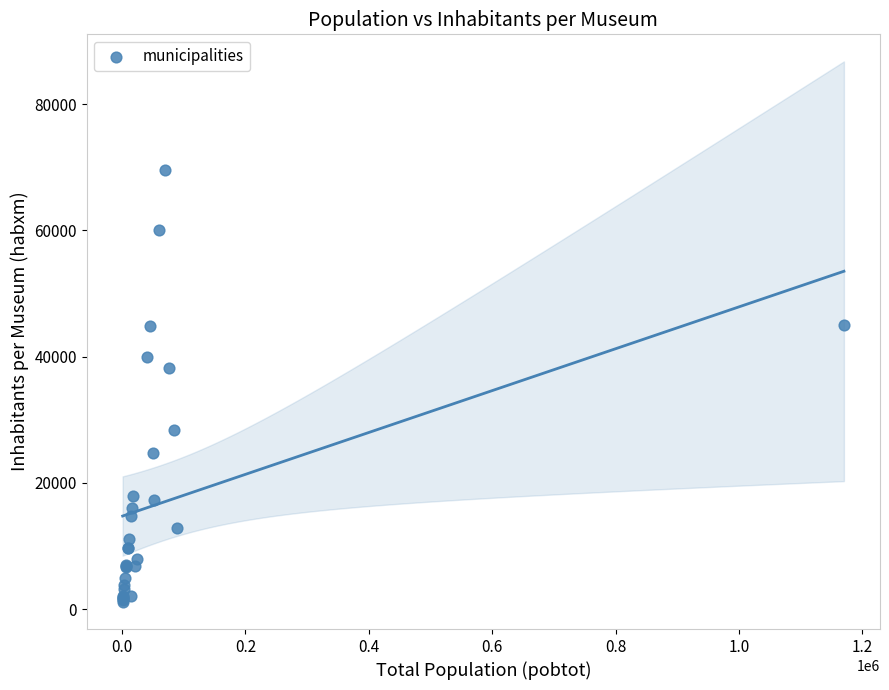

What Y value in the scatter plot is closest to 35366?

38246